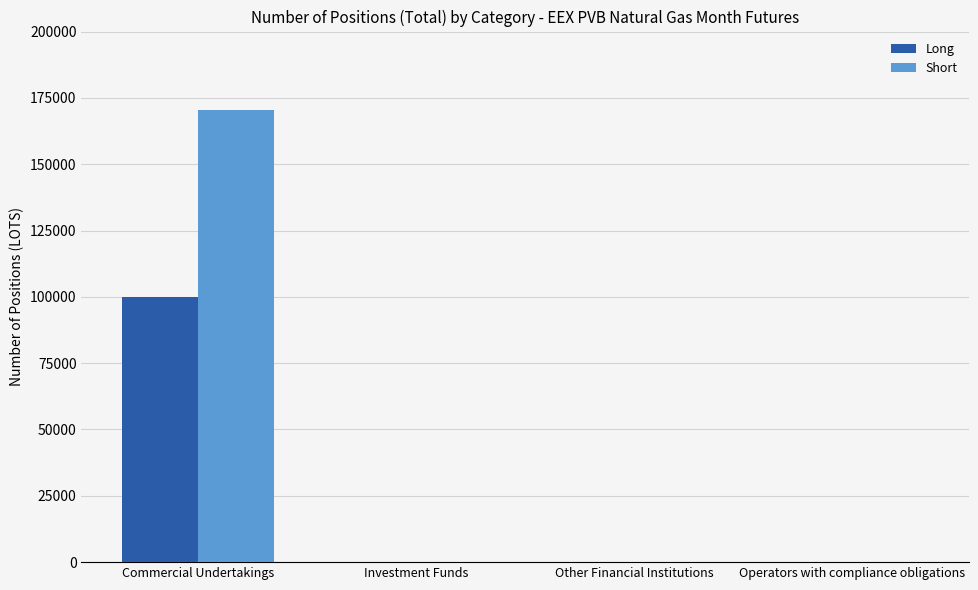

Which series has the largest total across all categories?

Short